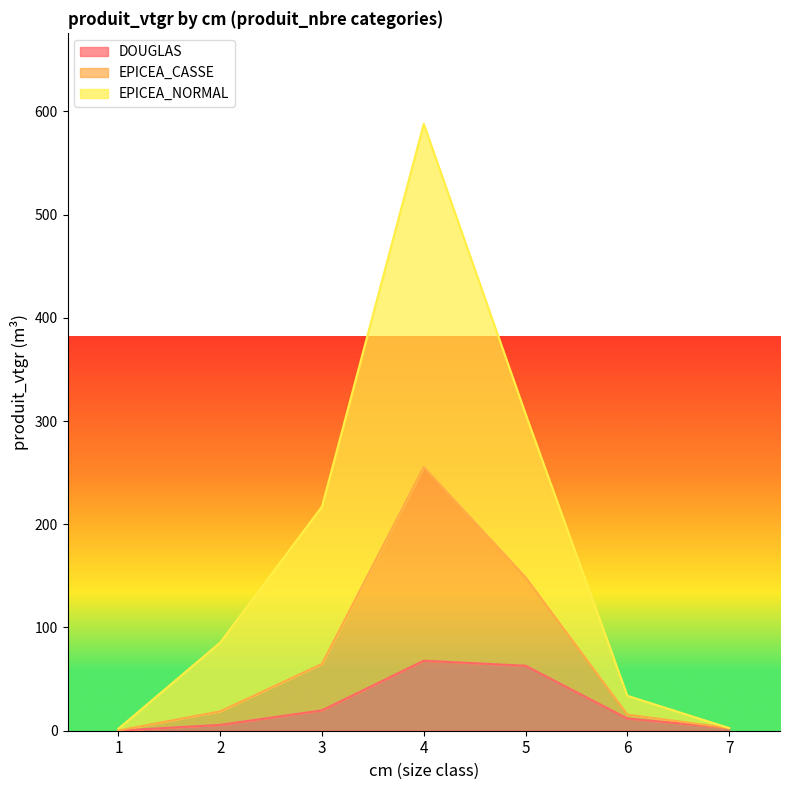

List the series in order of their overall mean, lowest first.

DOUGLAS, EPICEA_CASSE, EPICEA_NORMAL